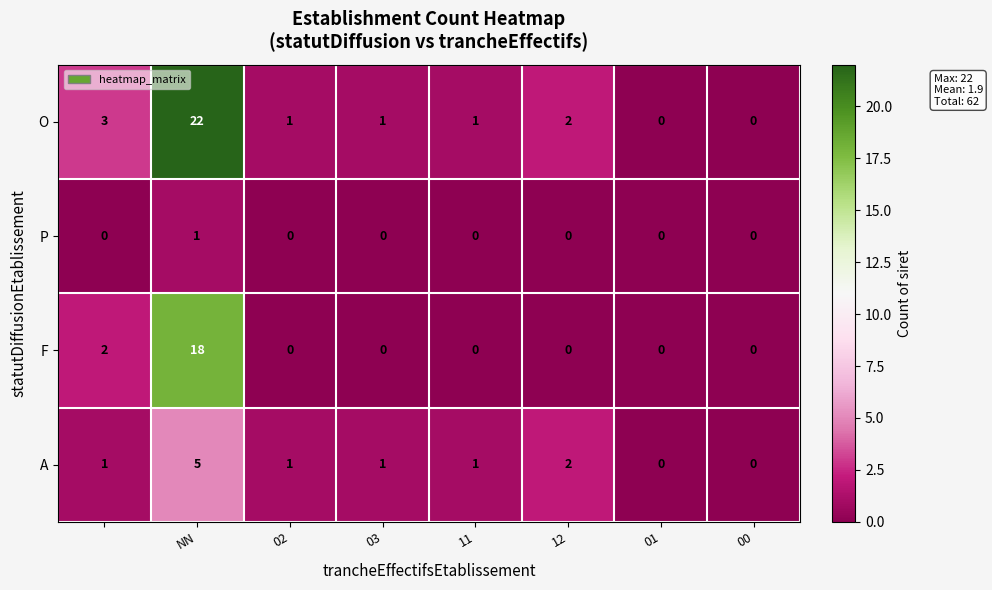

Which series has the largest total across all categories?

O